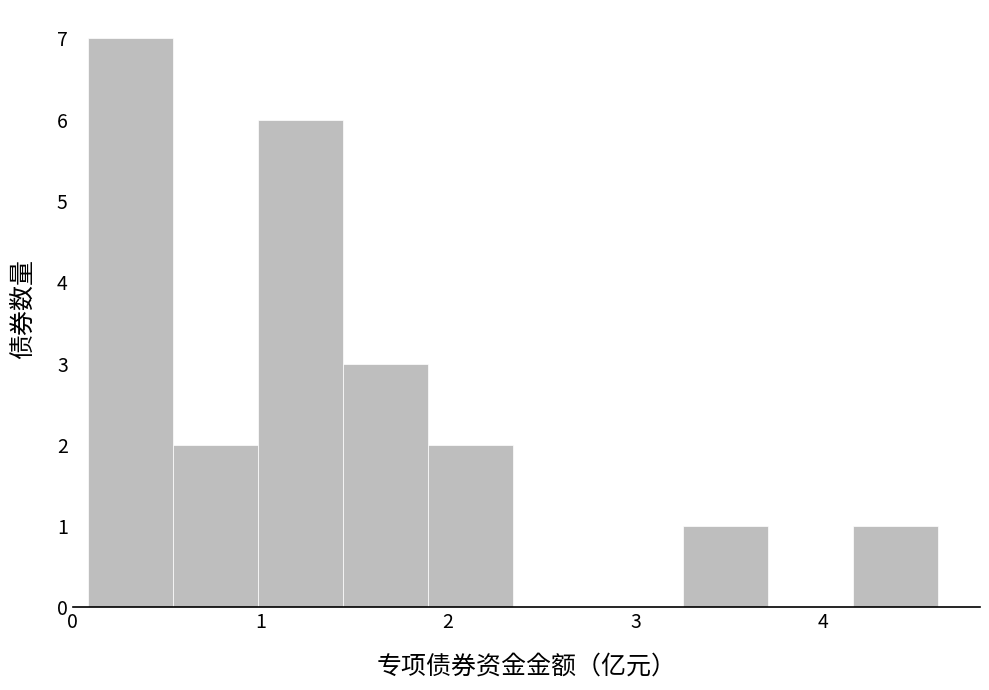

Reading left to right, transcribe this chart: for each bar, give the range it covers on the x-axis and its height. Neither the bar edges nor the heights are printed on the chart, so give them approximately, as read against the axes.

0.1 to 0.5: 7
0.5 to 1.0: 2
1.0 to 1.4: 6
1.4 to 1.9: 3
1.9 to 2.3: 2
2.3 to 2.8: 0
2.8 to 3.3: 0
3.3 to 3.7: 1
3.7 to 4.2: 0
4.2 to 4.6: 1